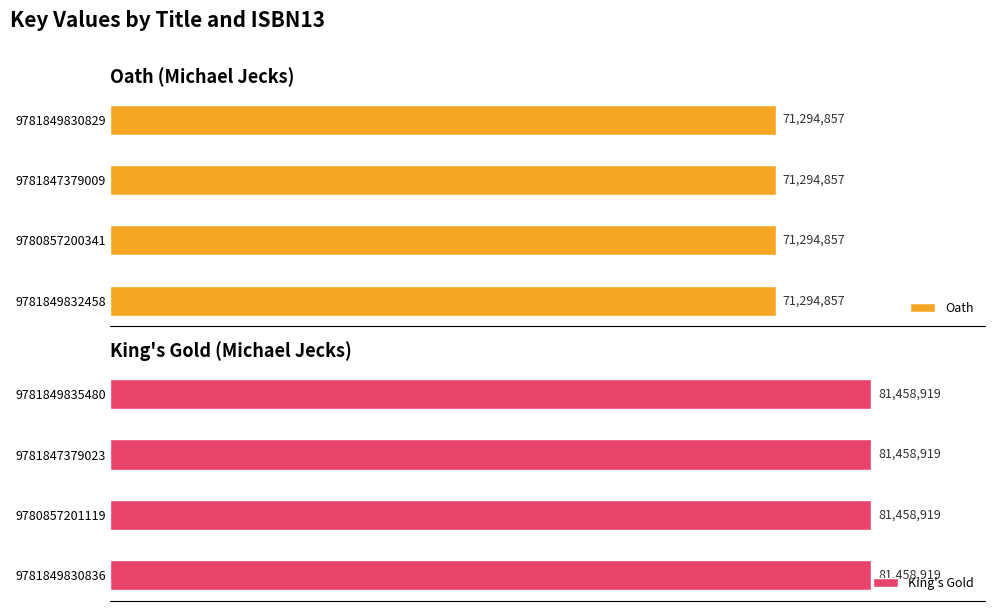

Reading left to right, list all the values displayed in this chart.

Oath: 71294857	71294857	71294857	71294857
King's Gold: 81458919	81458919	81458919	81458919